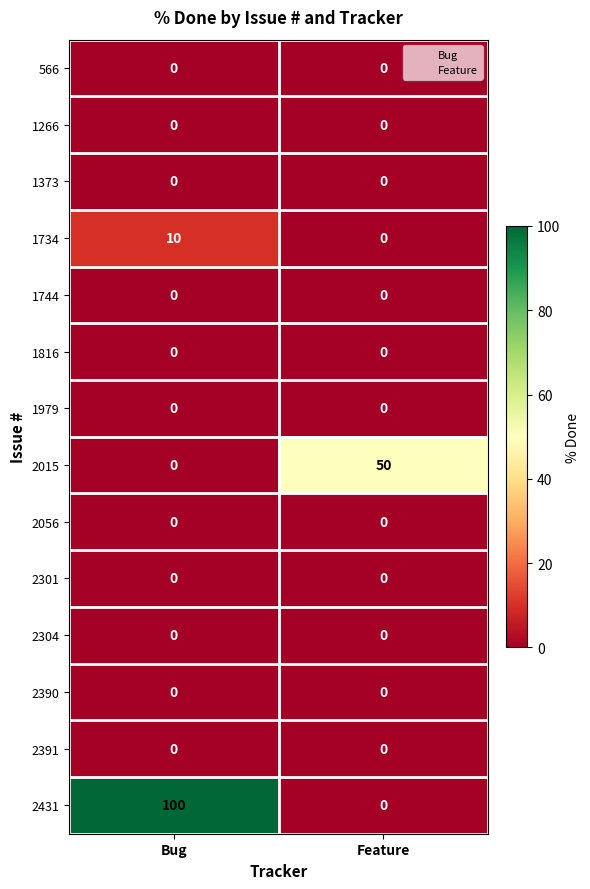

Count the number of categories in the chart.

2